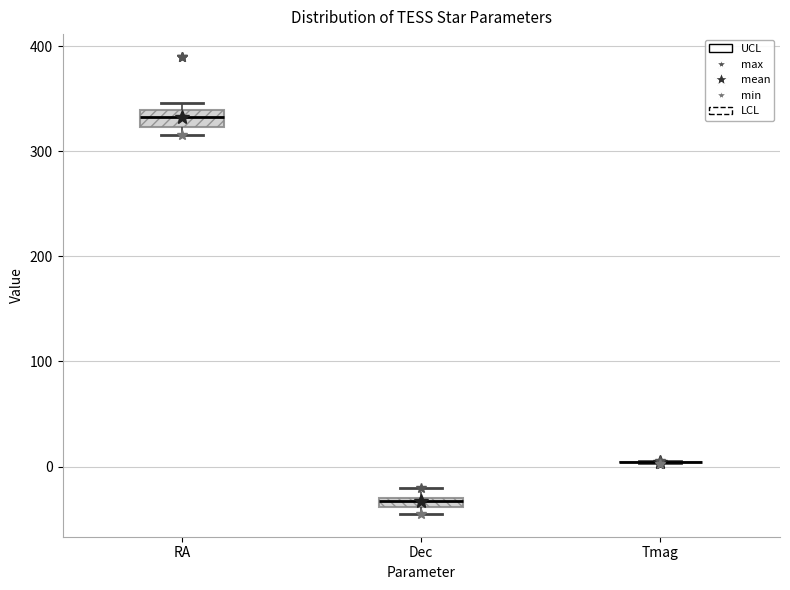

Where is the upper edge of the box for RA on the y-axis? The values are not printed on the chart, so give them approximately, as read against the axis.

340